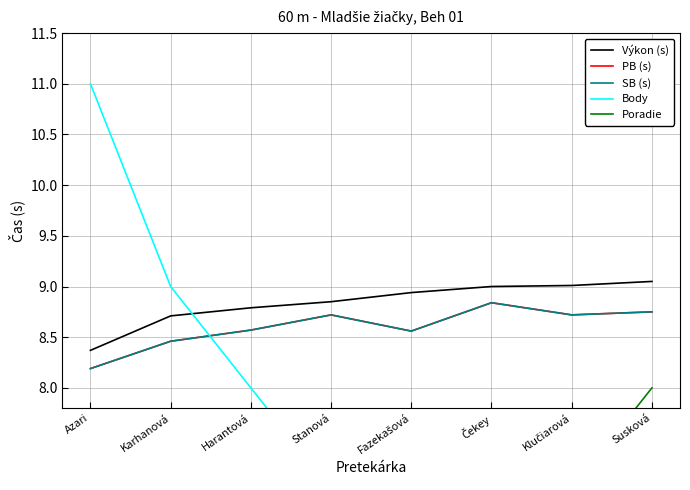

True or false: Body and Poradie intersect in this chart.

False